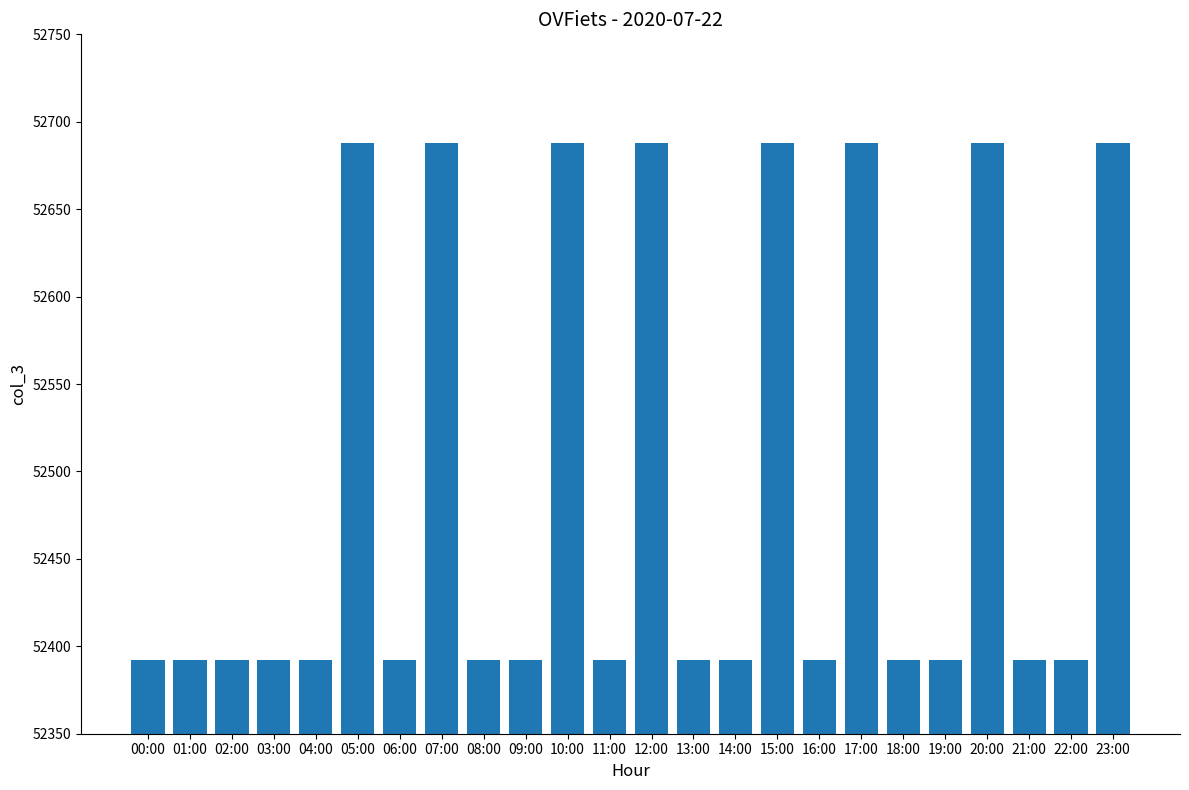

What is the smallest value displayed?

52392